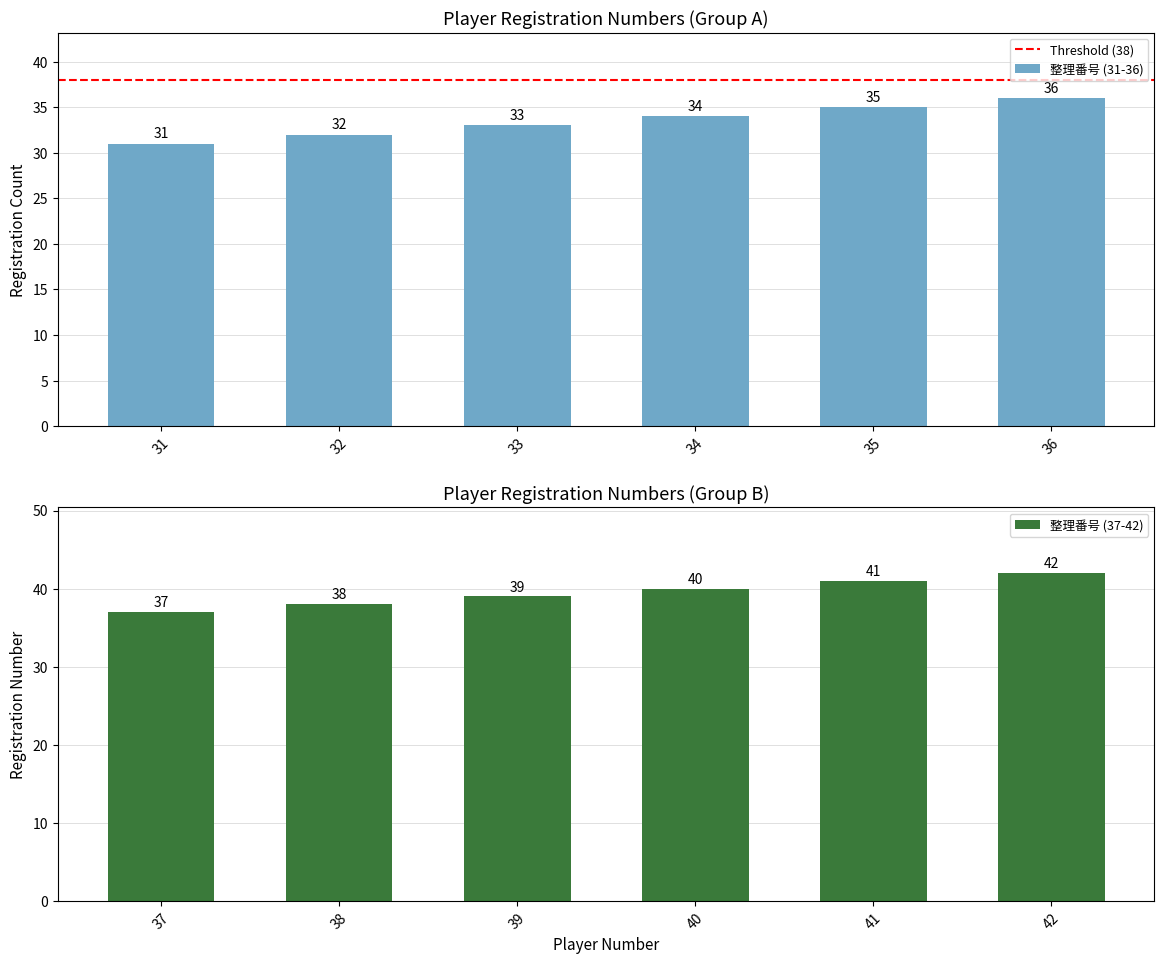

At which label is 整理番号 (31-36) closest to 33?

33